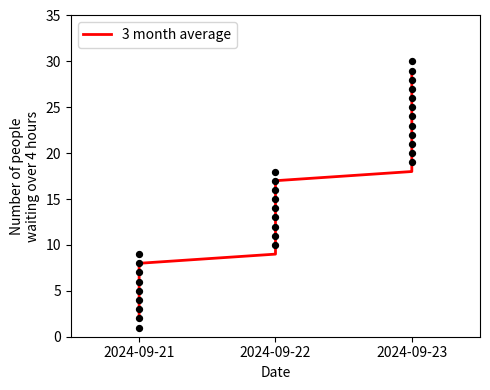

Approximately how many times larger is the value at 2024-09-23 compared to 2024-09-23?

0.8